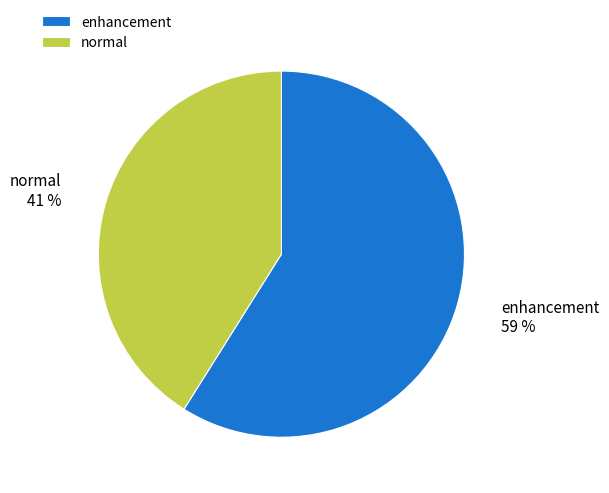

Is the sum of normal and enhancement greater than half?

Yes